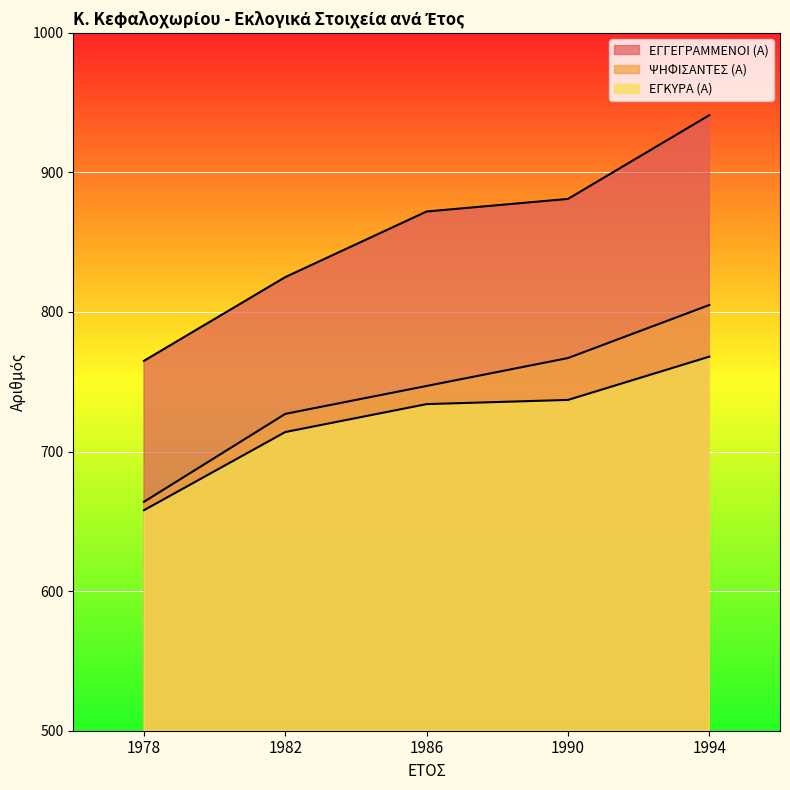

Rank the series at 1978 from highest to lowest value.

ΕΓΓΕΓΡΑΜΜΕΝΟΙ (Α), ΨΗΦΙΣΑΝΤΕΣ (Α), ΕΓΚΥΡΑ (Α)